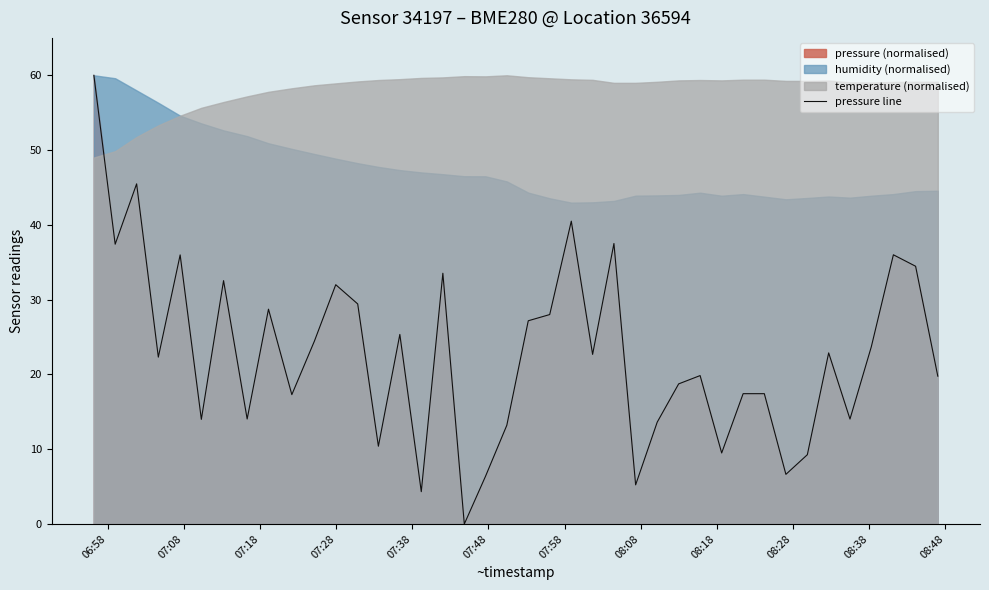

What is the highest value of the pressure line series?

60.0